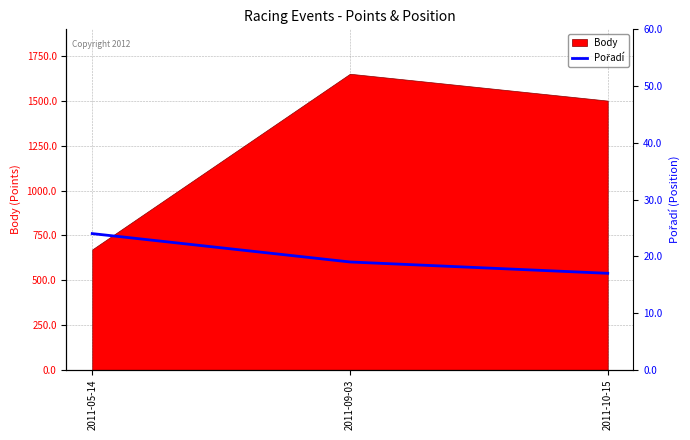

Where is Body nearest to the value 1162?

2011-10-15